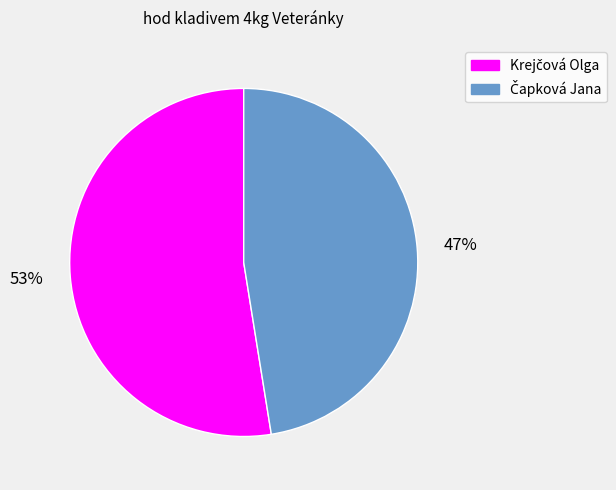

Is there any slice that represents more than half of the pie?

Yes